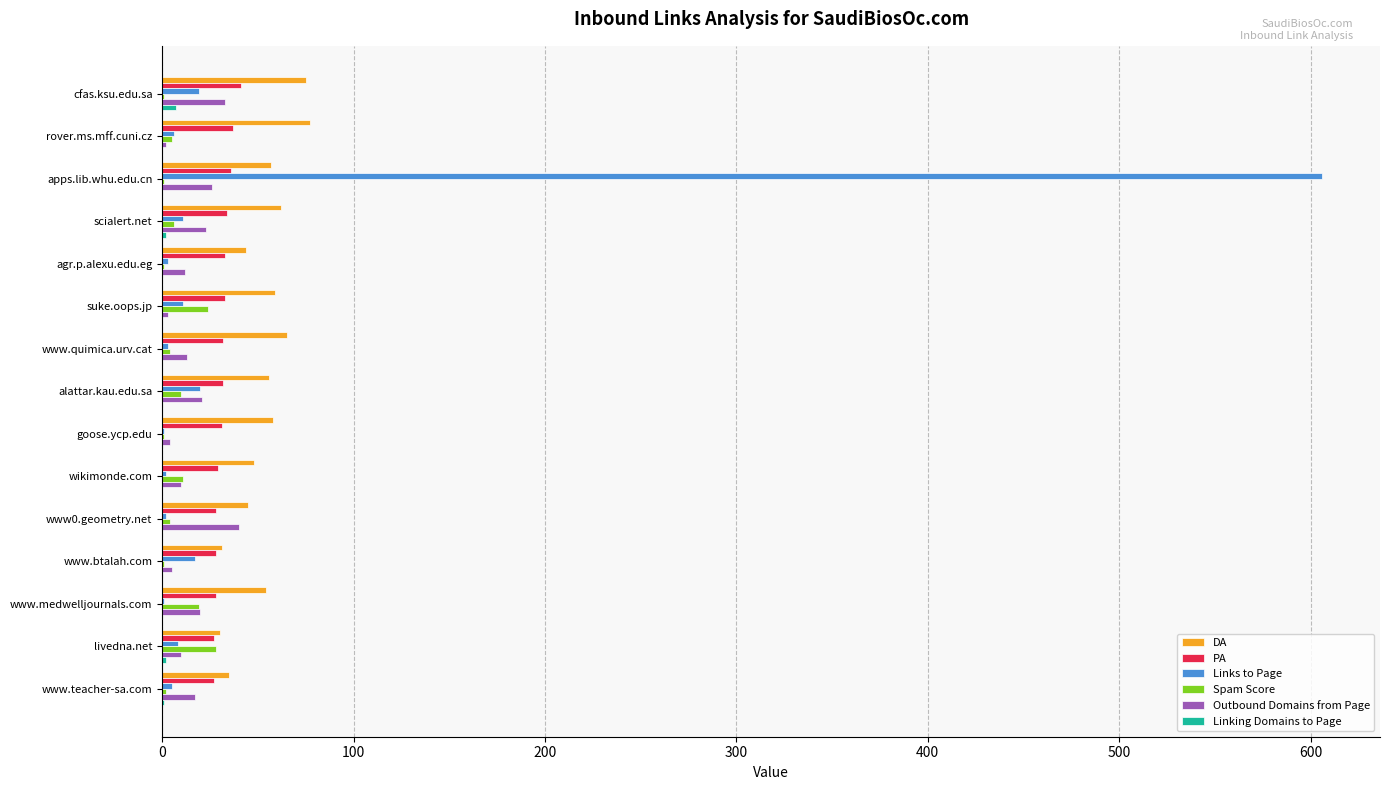

At which category is the sum across all series the highest?

apps.lib.whu.edu.cn